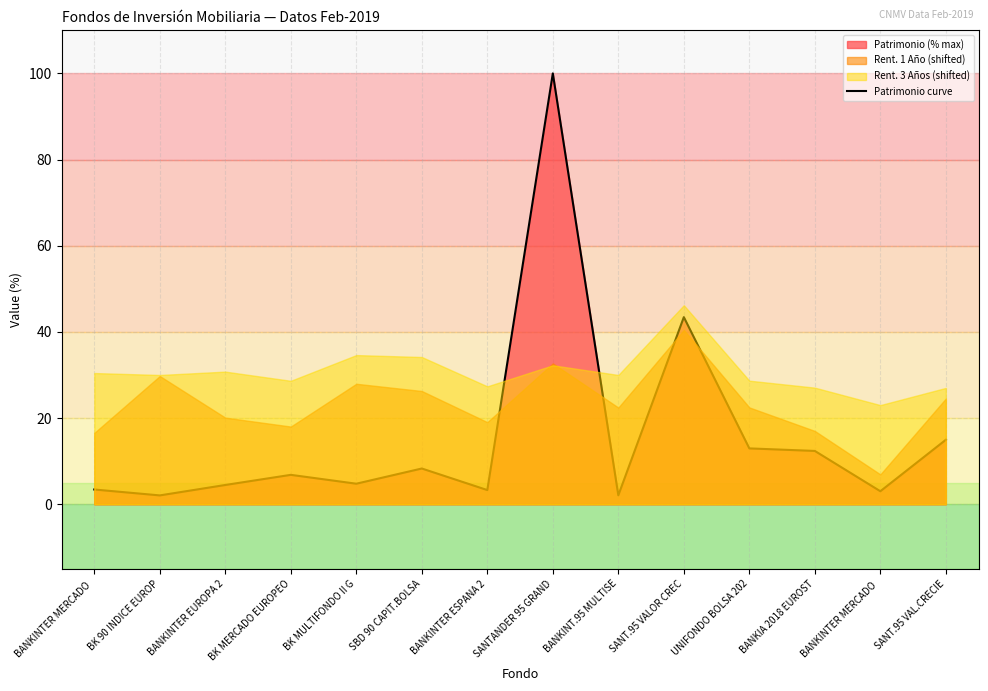

Which label corresponds to the smallest value in the chart?

BK 90 INDICE EUROP